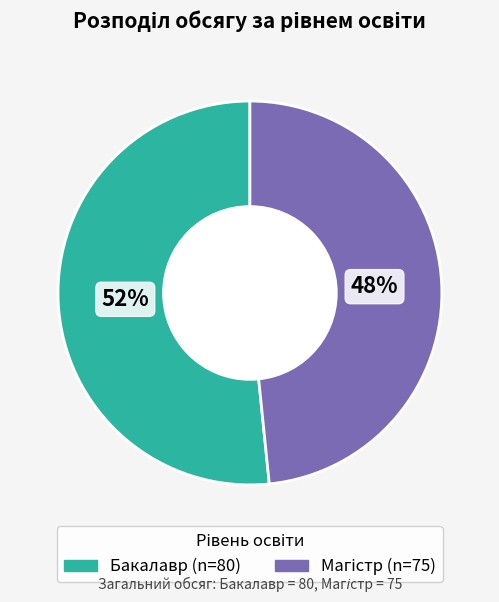

To the nearest percent, what portion does Бакалавр represent?

52%